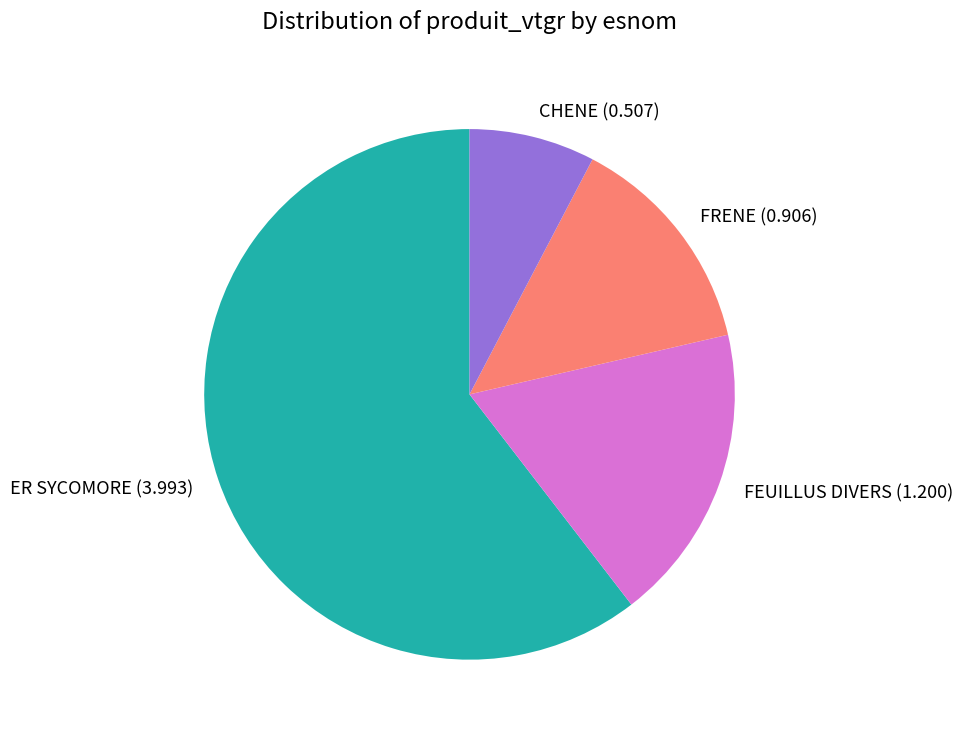

Do ER SYCOMORE (3.993) and CHENE (0.507) together represent more than half of the pie?

Yes